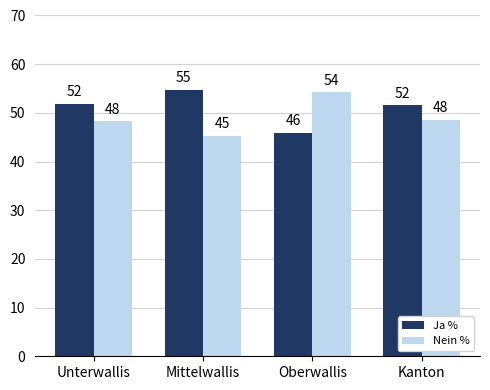

True or false: Ja % has a value of 25.9 at Kanton.

False